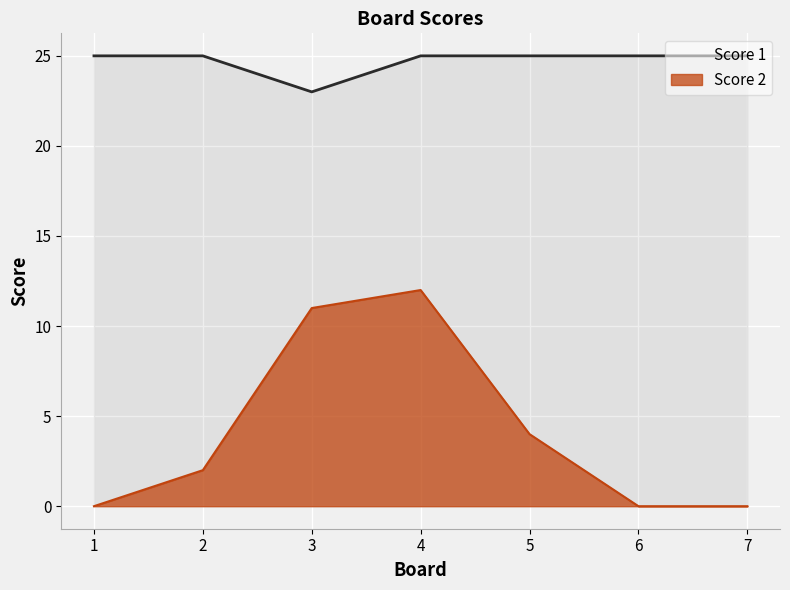

List the series in order of their peak value, highest first.

Score 1, Score 2